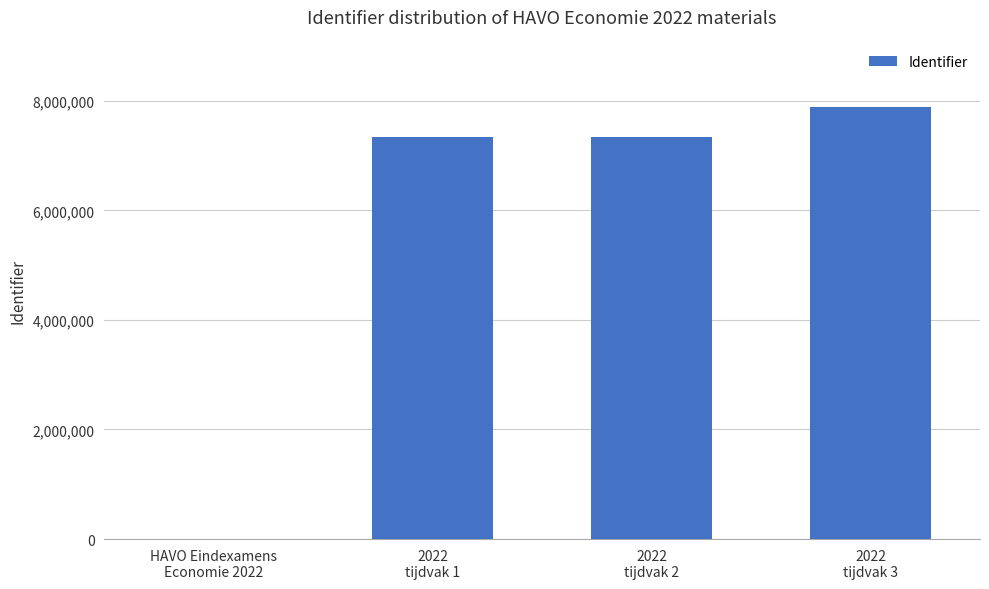

How many series are shown in this chart?

1